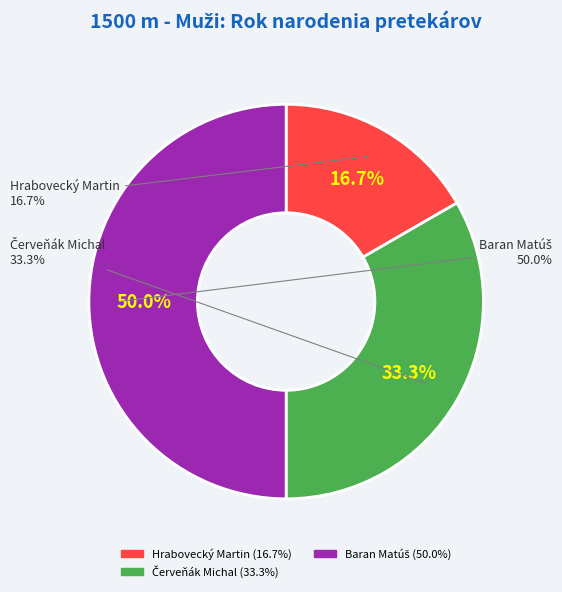

Count the number of slices in the pie.

3